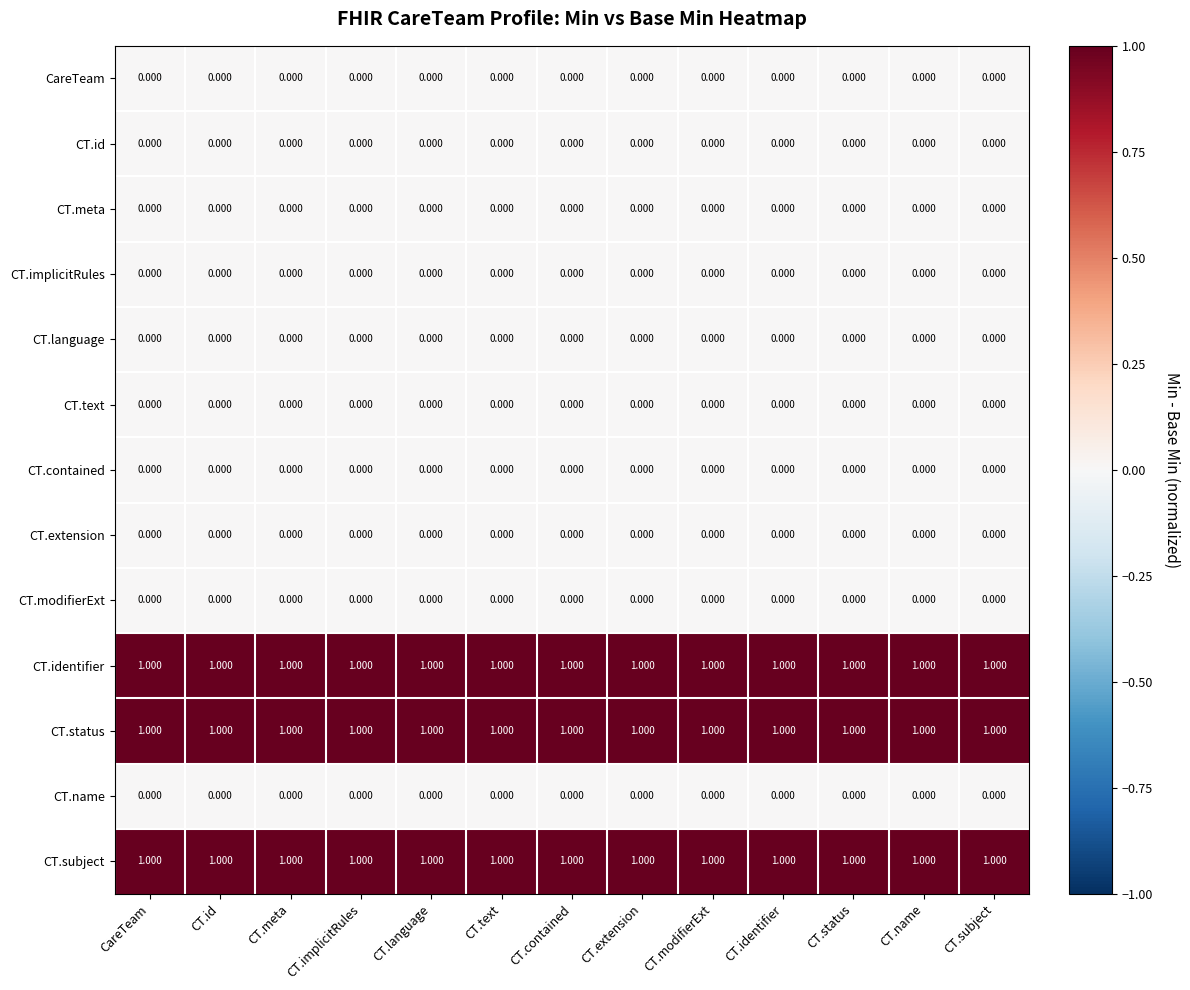

Count the number of categories in the chart.

13